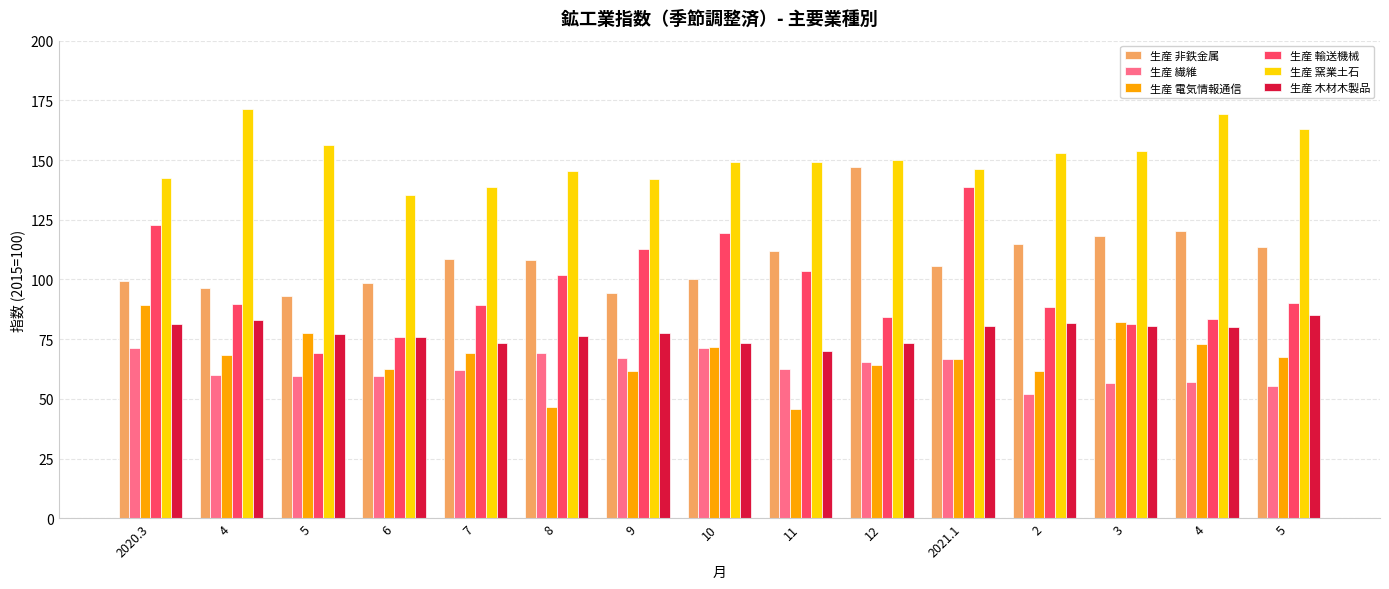

What is the average value of the 生産 輸送機械 series?

96.7